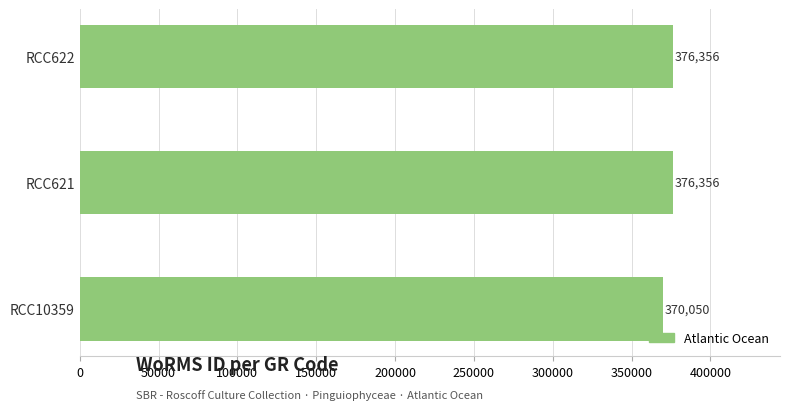

What is the maximum value shown in the chart?

376356